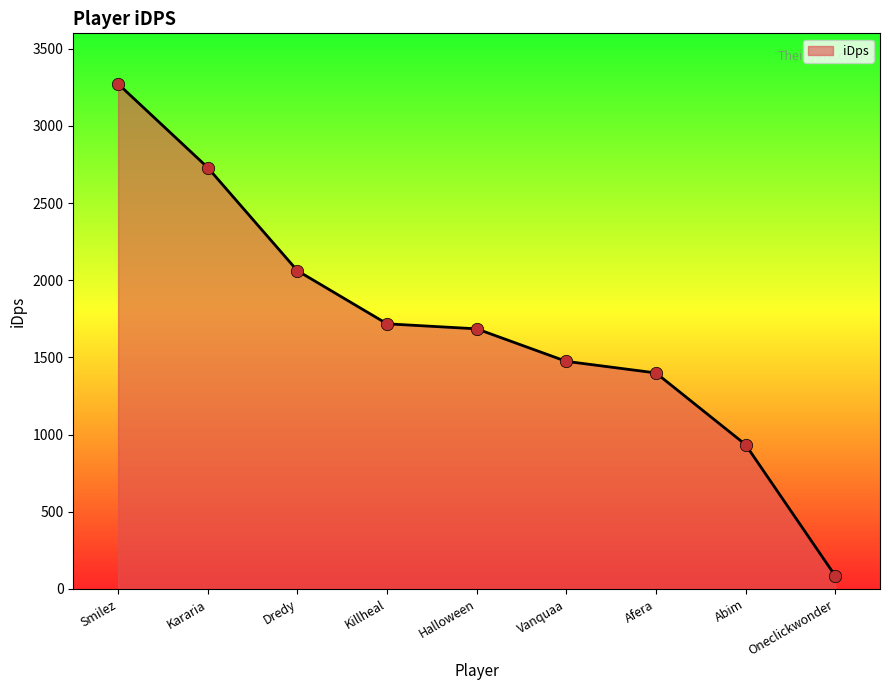

Approximately how many times larger is the value at Vanquaa compared to Abim?

1.6